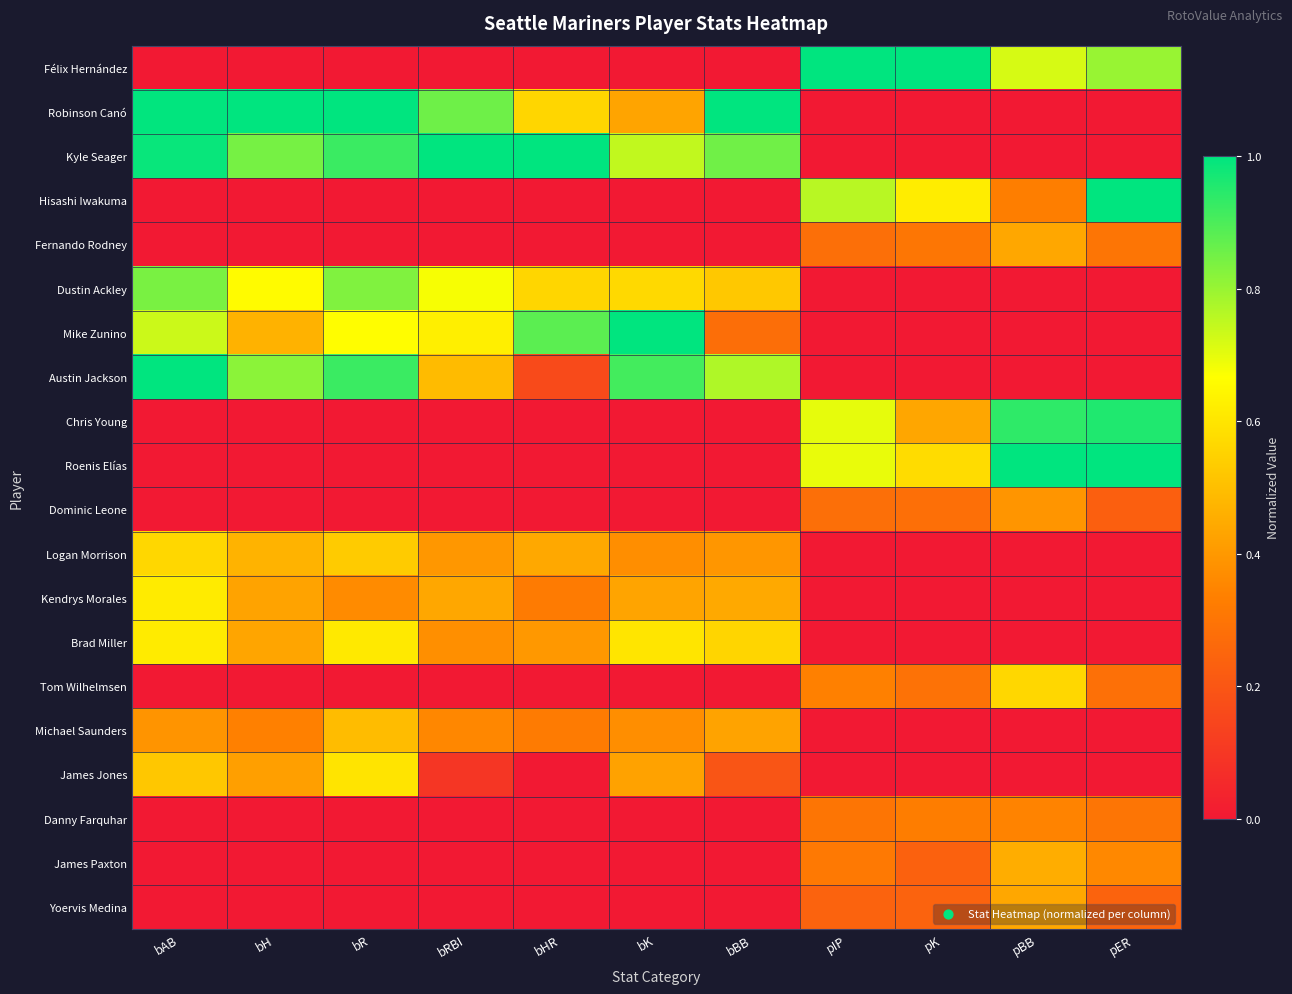

At bR, list the series in order from largest to smallest.

Robinson Canó, Kyle Seager, Austin Jackson, Dustin Ackley, Mike Zunino, Brad Miller, James Jones, Logan Morrison, Michael Saunders, Kendrys Morales, Félix Hernández, Hisashi Iwakuma, Fernando Rodney, Chris Young, Roenis Elías, Dominic Leone, Tom Wilhelmsen, Danny Farquhar, James Paxton, Yoervis Medina